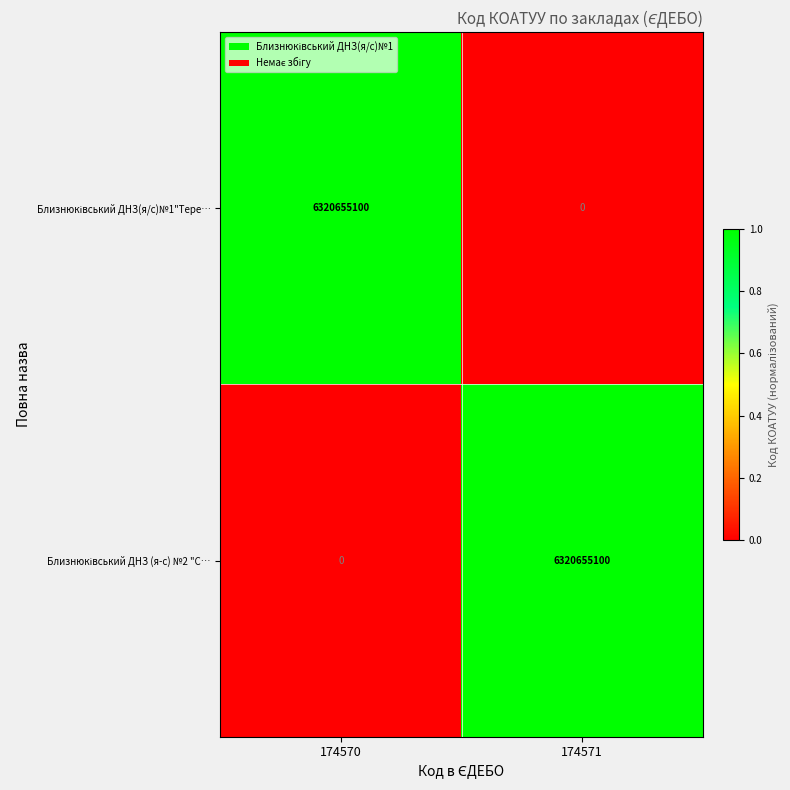

How many distinct data groups are displayed?

2